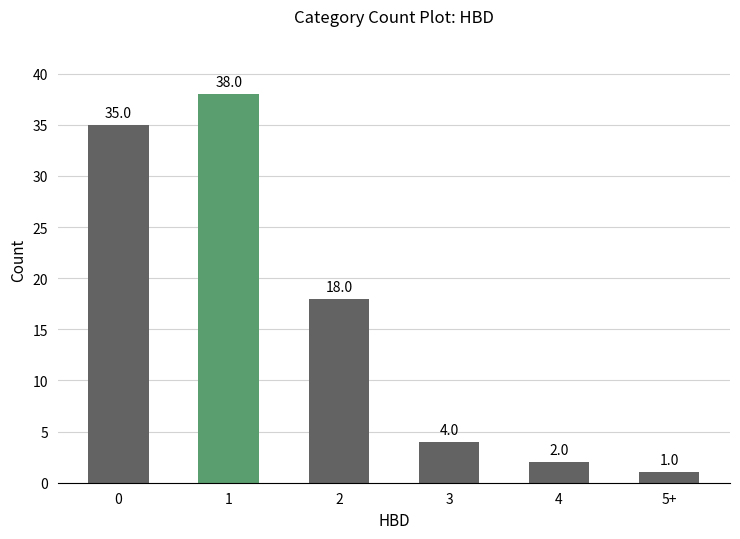

What is the label of the 4th bar from the left?

3